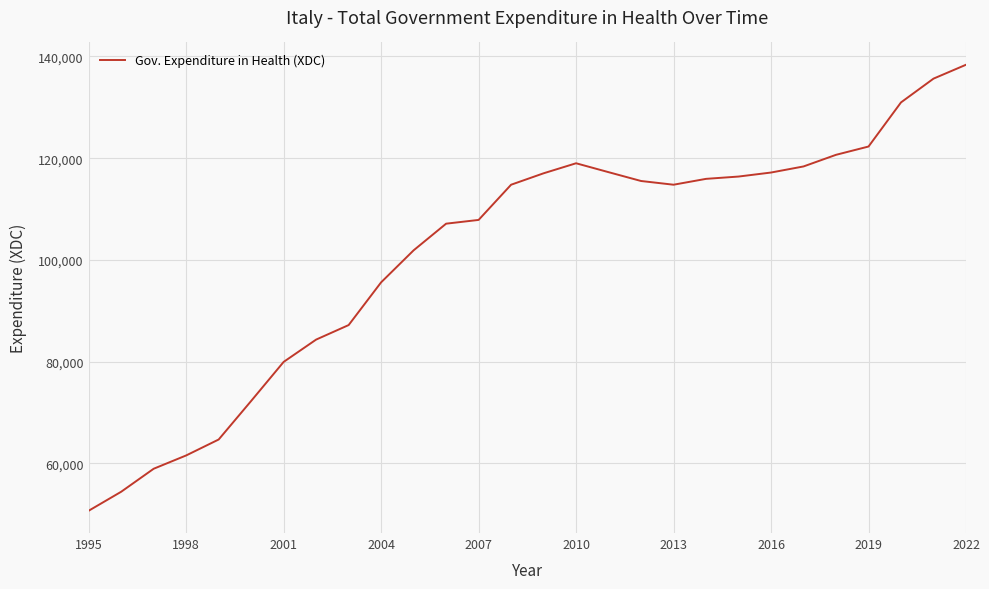

What is the smallest value displayed?

50712